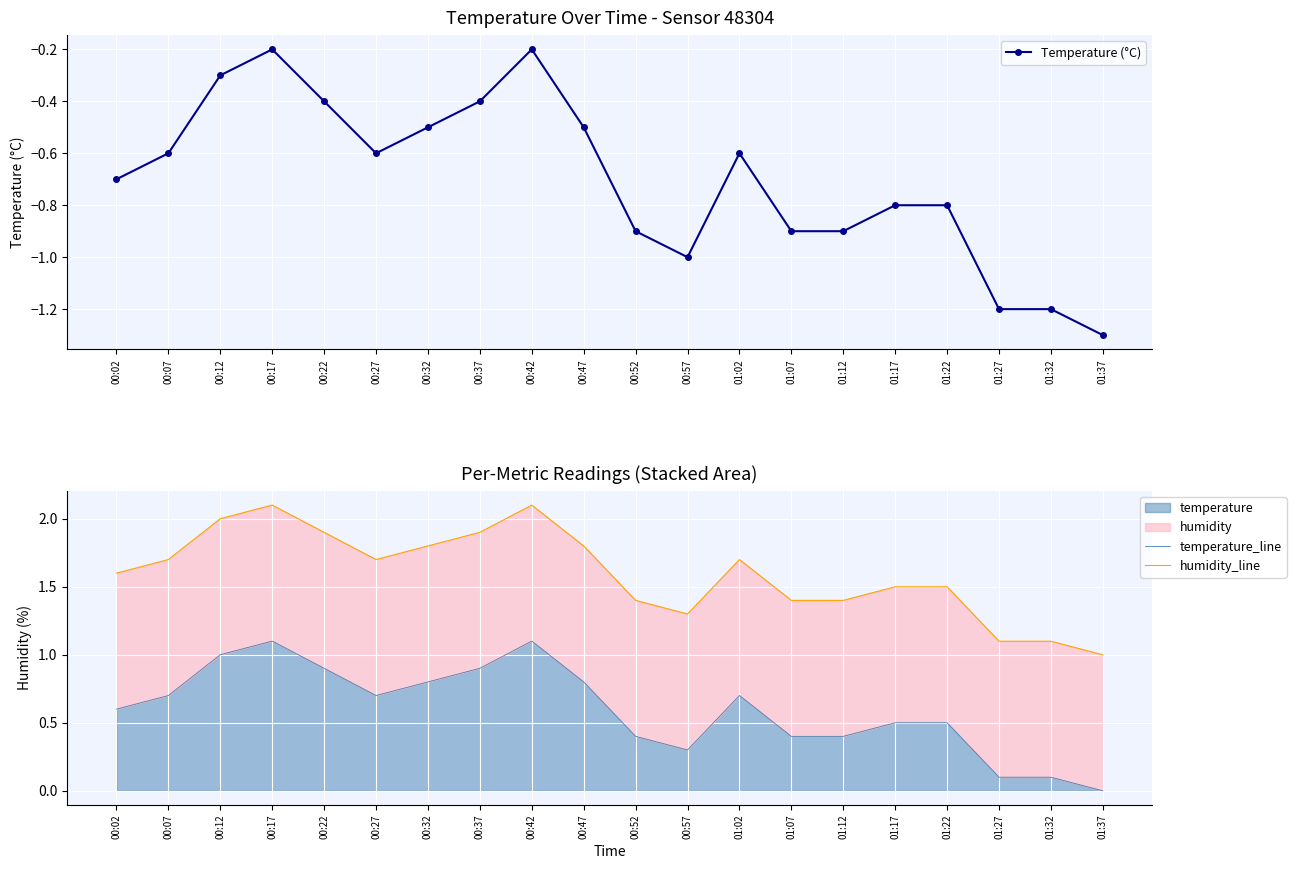

Reading left to right, what are all the values shown in this chart?

Temperature (°C): -0.7	-0.6	-0.3	-0.2	-0.4	-0.6	-0.5	-0.4	-0.2	-0.5	-0.9	-1.0	-0.6	-0.9	-0.9	-0.8	-0.8	-1.2	-1.2	-1.3
temperature_line: 0.6	0.7	1.0	1.1	0.9	0.7	0.8	0.9	1.1	0.8	0.4	0.3	0.7	0.4	0.4	0.5	0.5	0.1	0.1	0.0
humidity_line: 1.6	1.7	2.0	2.1	1.9	1.7	1.8	1.9	2.1	1.8	1.4	1.3	1.7	1.4	1.4	1.5	1.5	1.1	1.1	1.0